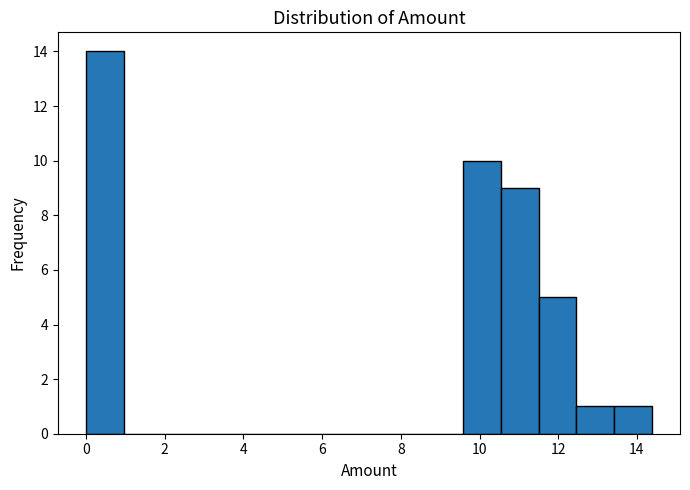

Reading left to right, transcribe this chart: for each bar, give the range it covers on the x-axis and its height. Neither the bar edges nor the heights are printed on the chart, so give them approximately, as read against the axes.

0.0 to 1.0: 14
1.0 to 2.0: 0
2.0 to 2.8: 0
2.8 to 3.8: 0
3.8 to 4.8: 0
4.8 to 5.8: 0
5.8 to 6.8: 0
6.8 to 7.6: 0
7.6 to 8.6: 0
8.6 to 9.6: 0
9.6 to 10.6: 10
10.6 to 11.6: 9
11.6 to 12.4: 5
12.4 to 13.4: 1
13.4 to 14.4: 1